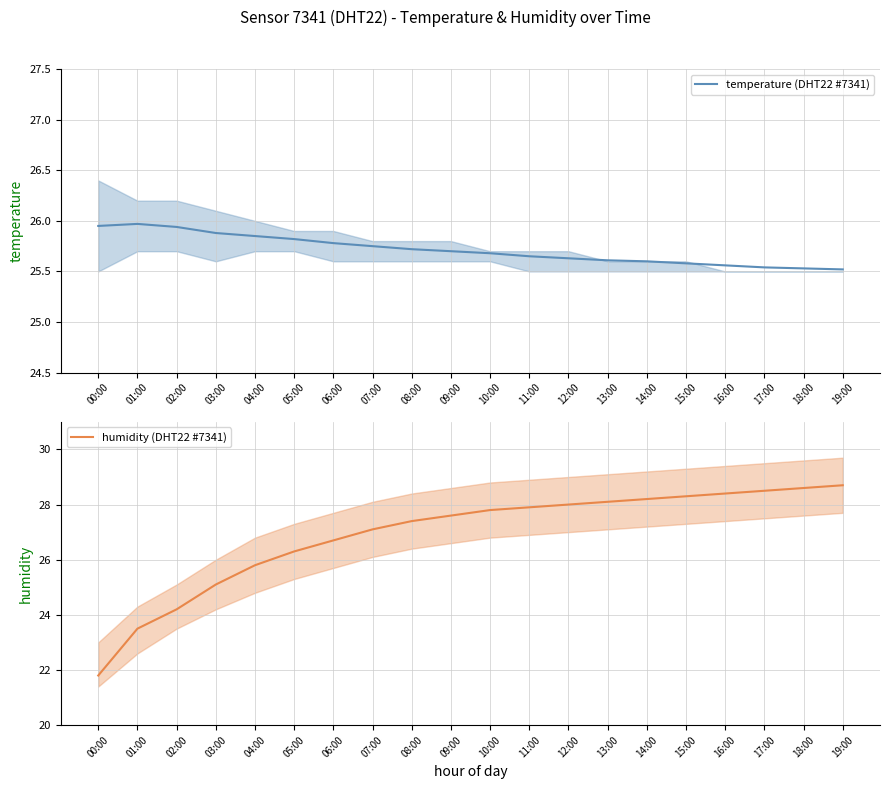

The value of humidity (DHT22 #7341) at 07:00 is 27.1. True or false?

True